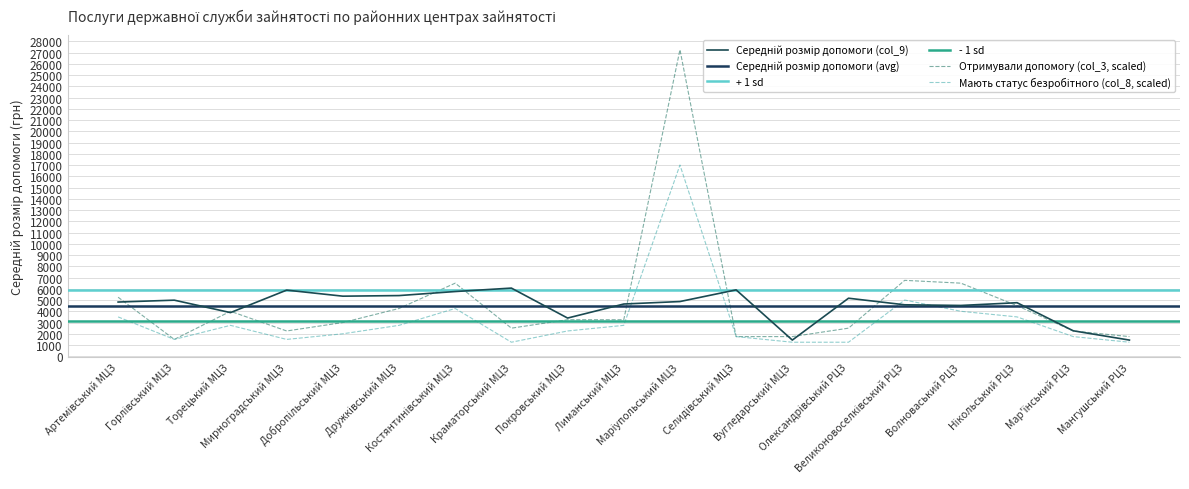

What is the sum of the Мають статус безробітного на кінець (col_8) values at Олександрівський РЦЗ and Селидівський МЦЗ?

3000